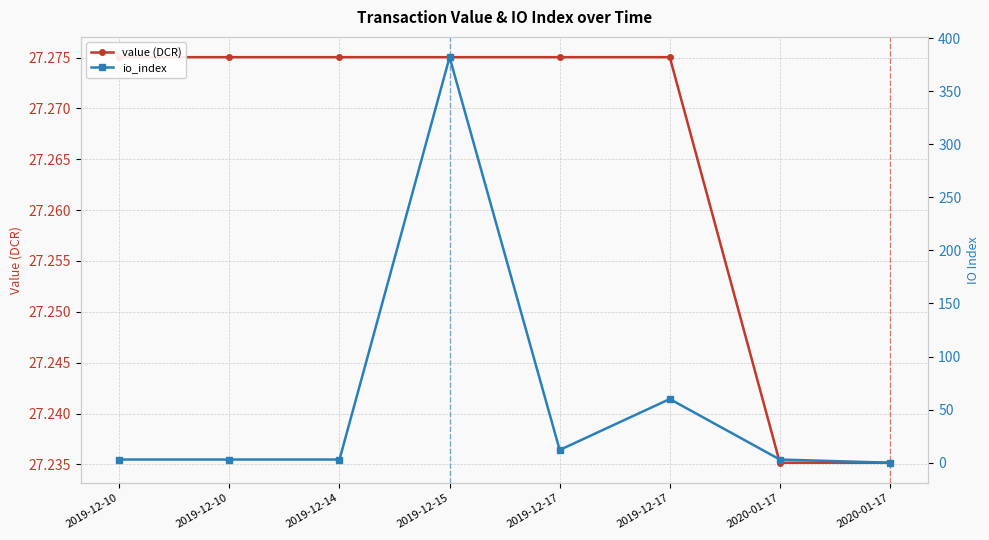

Reading right to left, what are all the values shown in this chart?

value (DCR): 27.2	27.2	27.3	27.3	27.3	27.3	27.3	27.3
io_index: 0.0	3.0	60.0	12.0	382.0	3.0	3.0	3.0